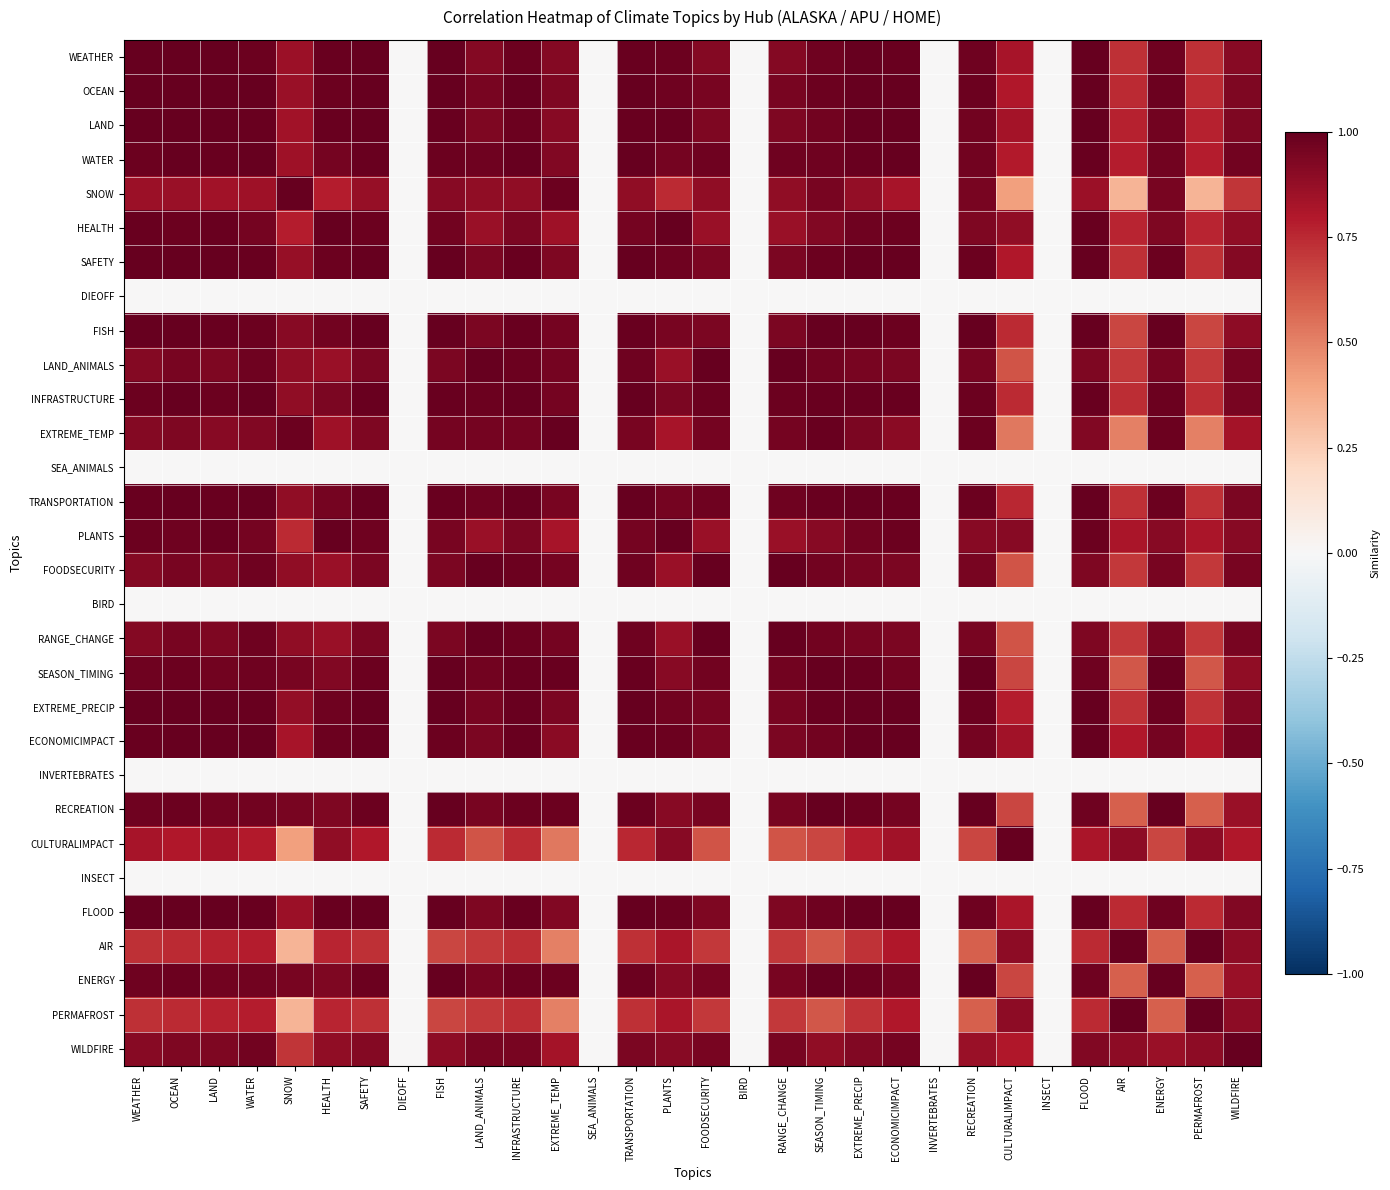

Count the number of categories in the chart.

30